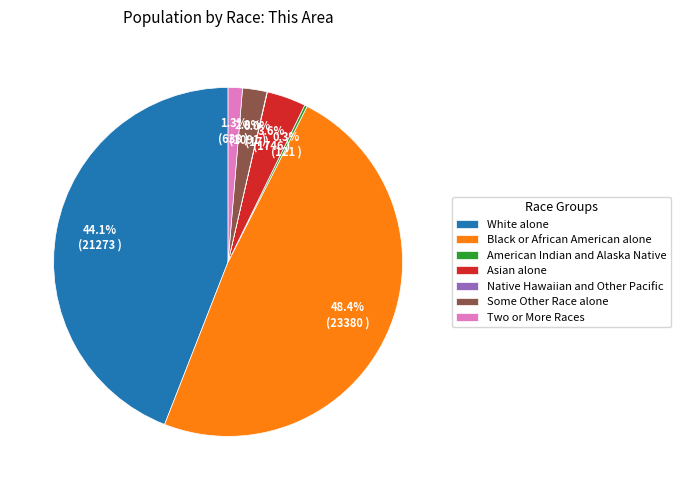

Which category has the biggest portion of the pie?

Black or African American alone